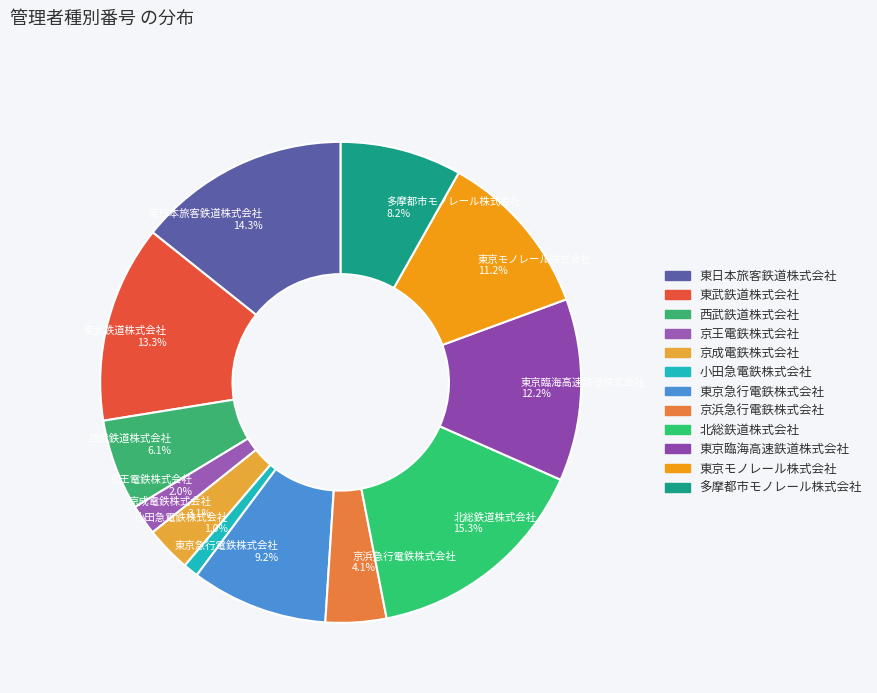

How many segments does this pie chart have?

12